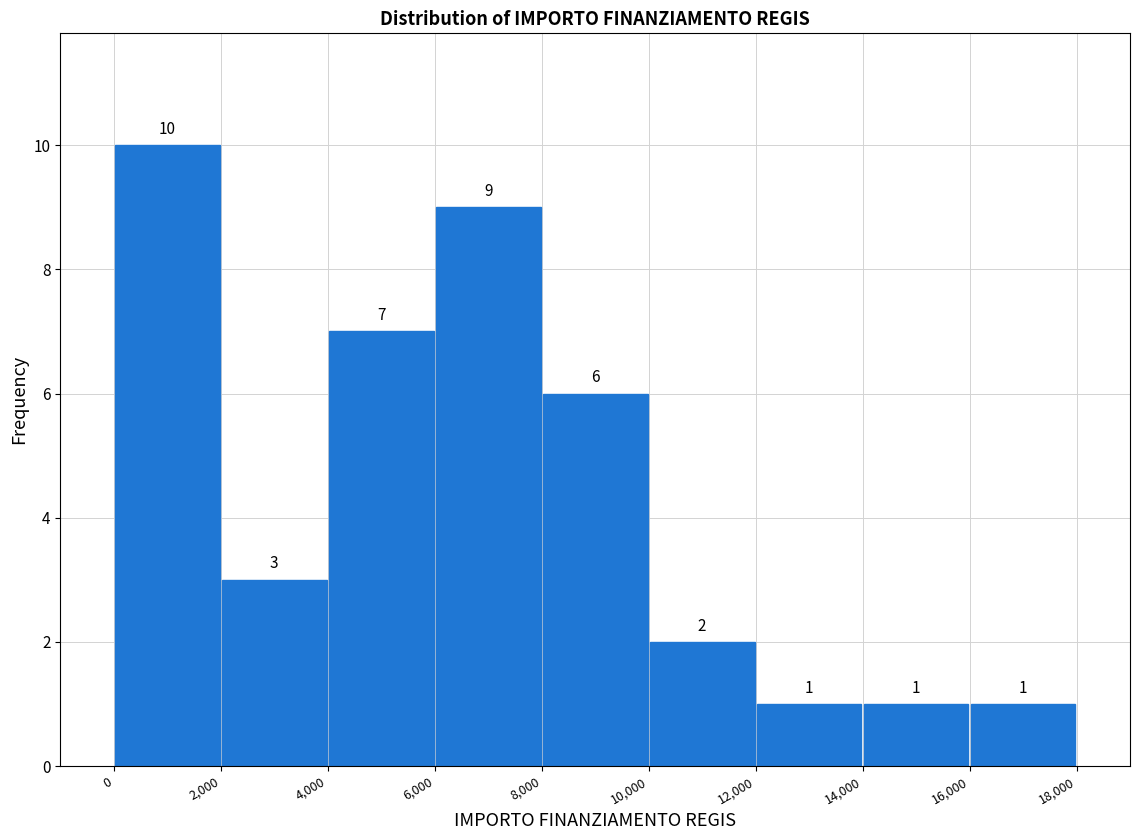

Which range on the x-axis has the tallest bar?

0 to 2,000